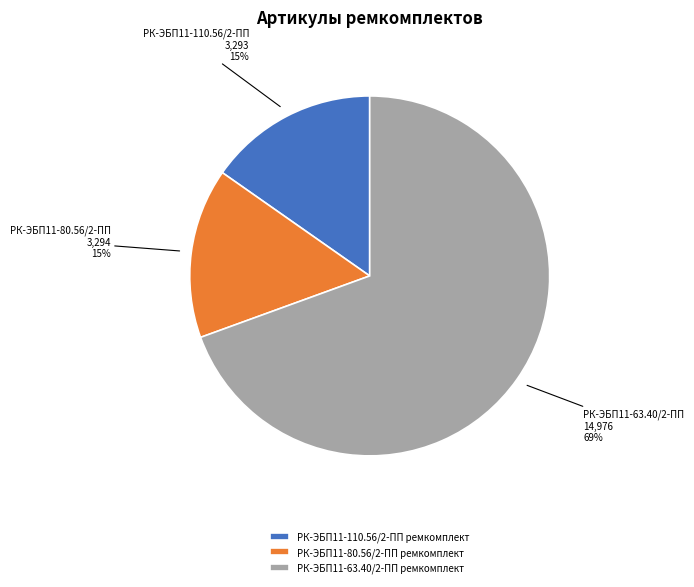

Between РК-ЭБП11-63.40/2-ПП ремкомплект and РК-ЭБП11-80.56/2-ПП ремкомплект, which is larger?

РК-ЭБП11-63.40/2-ПП ремкомплект